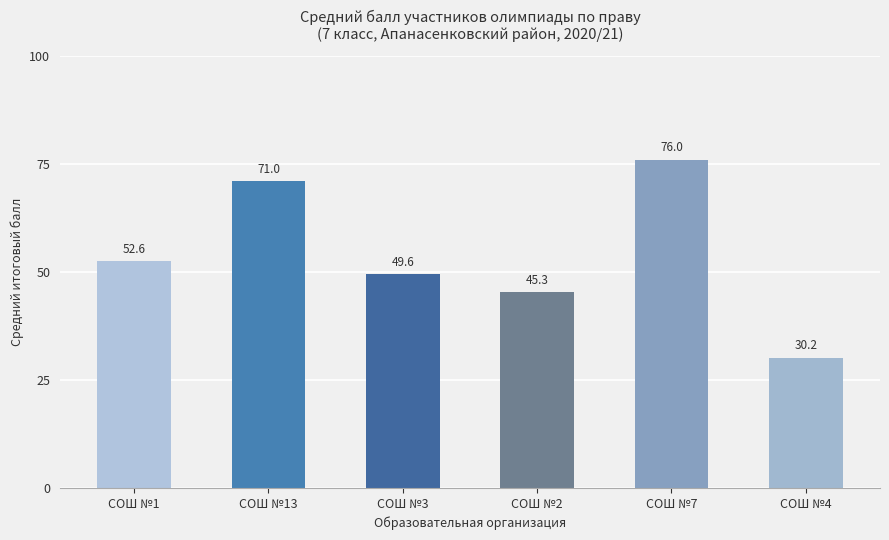

Reading right to left, what are all the values shown in this chart?

СОШ №4=30.2	СОШ №7=76.0	СОШ №2=45.3	СОШ №3=49.6	СОШ №13=71.0	СОШ №1=52.6